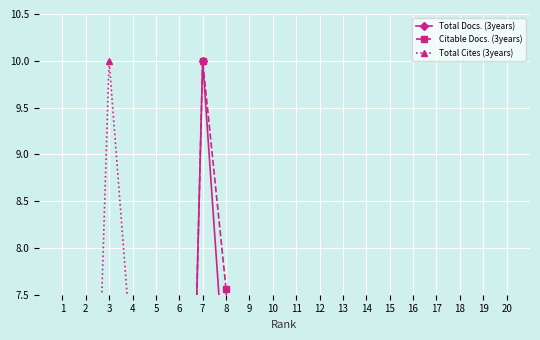

What is the difference between the maximum and minimum values in the Total Cites (3years) series?

10.0